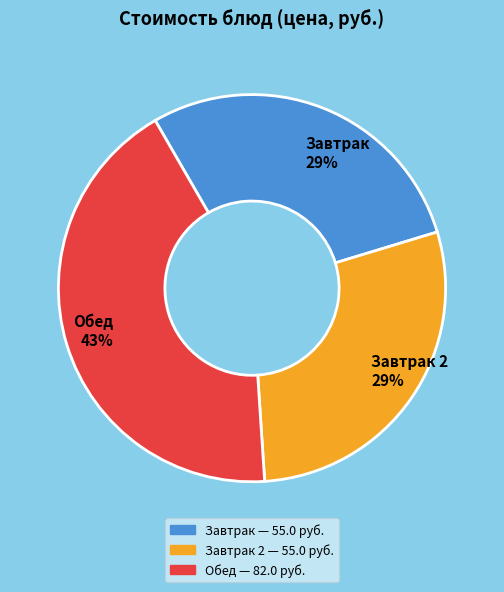

Which category has the biggest portion of the pie?

Обед 43%